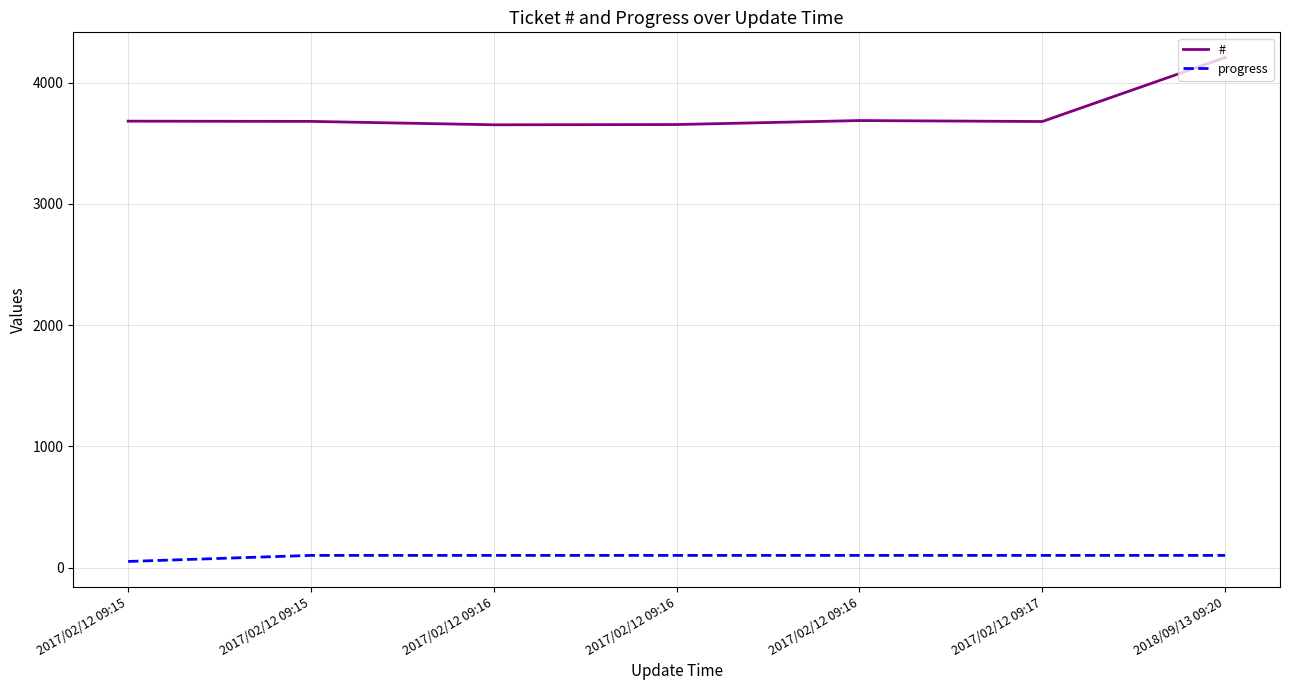

List the series in order of their peak value, highest first.

#, progress